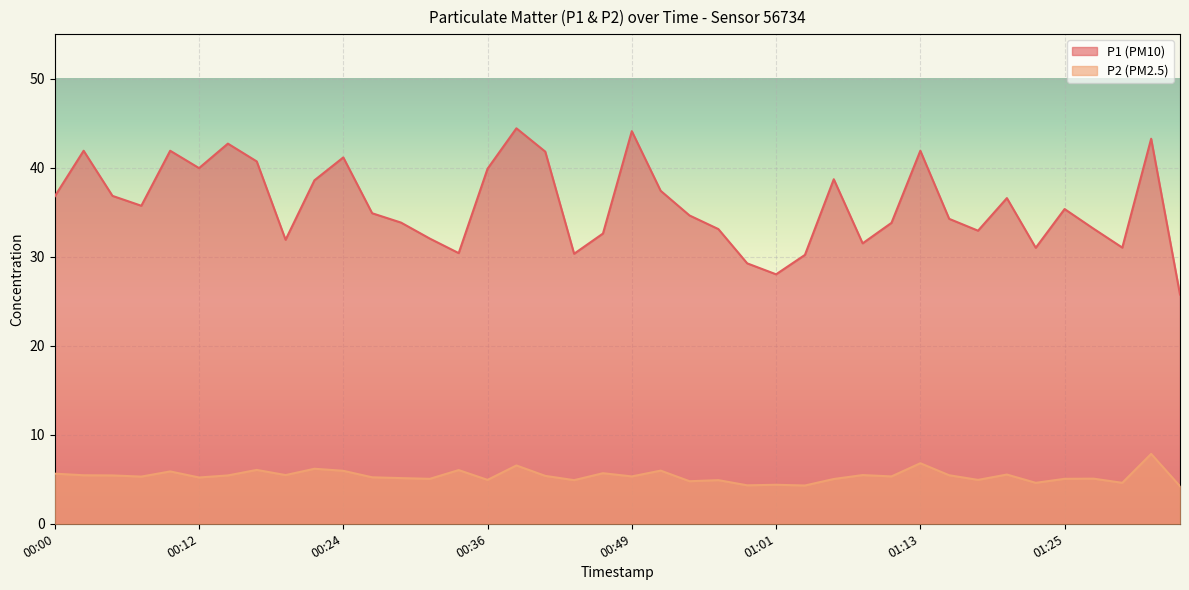

What are all the series names shown in the legend?

P1, P2